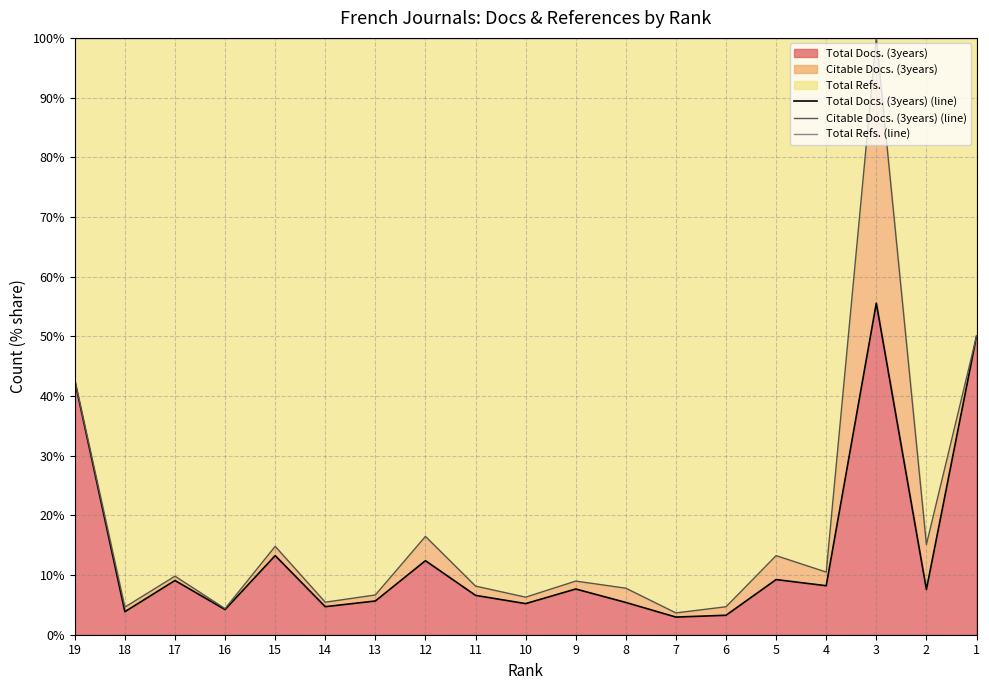

Reading left to right, transcribe all the data shown in this chart.

Total Docs. (3years) (line): 42.5	3.9	9.1	4.2	13.3	4.7	5.7	12.4	6.6	5.2	7.7	5.4	3.0	3.3	9.2	8.2	55.6	7.6	50.0
Citable Docs. (3years) (line): 42.7	4.6	9.8	4.4	14.8	5.4	6.7	16.5	8.1	6.3	9.0	7.8	3.7	4.7	13.3	10.5	100.0	15.1	50.0
Total Refs. (line): 100.0	100.0	100.0	100.0	100.0	100.0	100.0	100.0	100.0	100.0	100.0	100.0	100.0	100.0	100.0	100.0	100.0	100.0	100.0